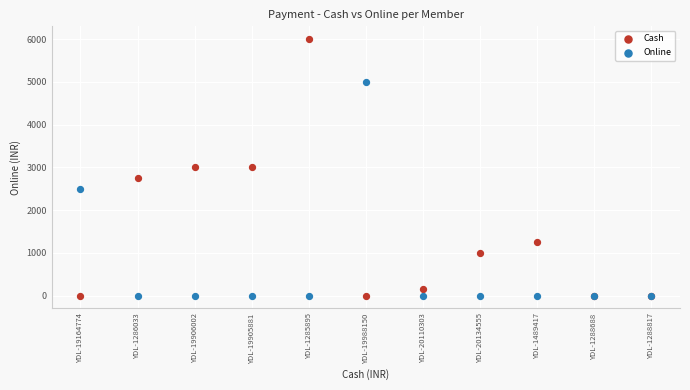

Which series has the widest spread of Y values?

Cash